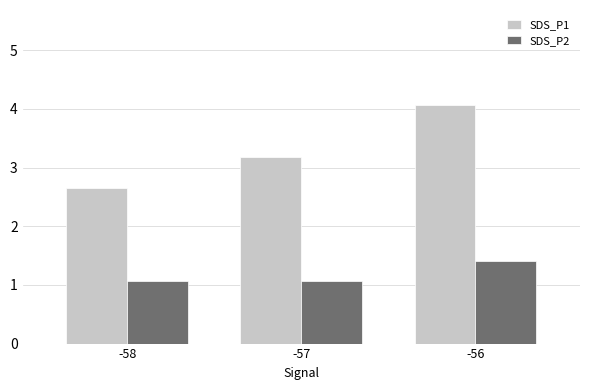

How many data points in SDS_P1 are less than 3?

1